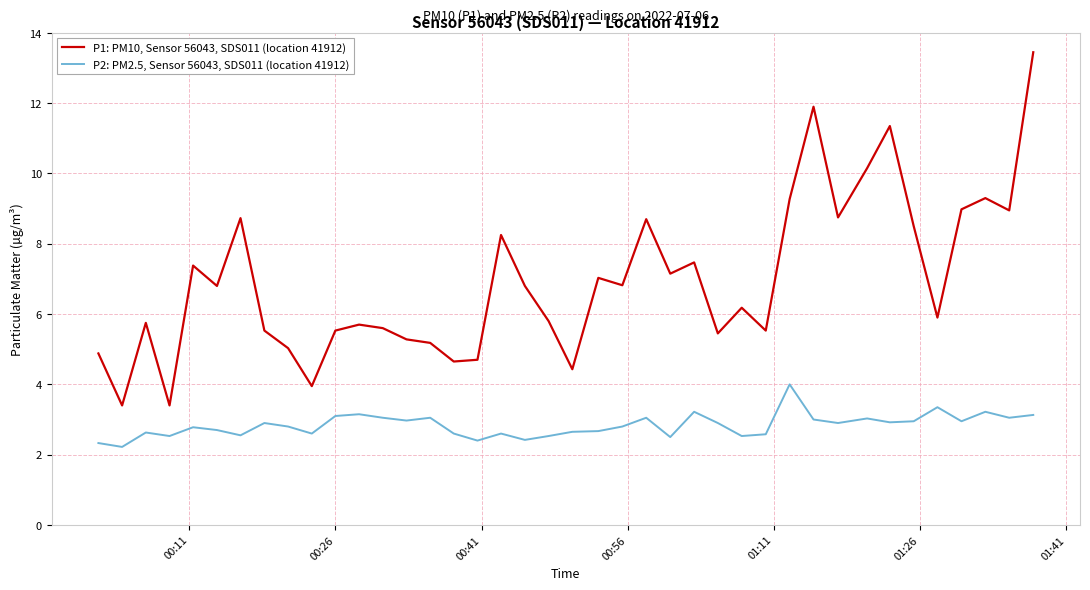

Rank the series by their average value, from highest to lowest.

P1: PM10, Sensor 56043, SDS011 (location 41912), P2: PM2.5, Sensor 56043, SDS011 (location 41912)